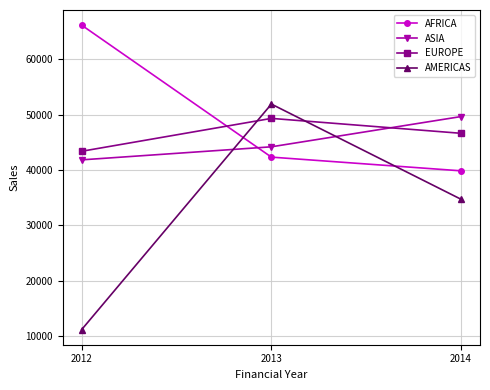

List the labels in order of AMERICAS value, smallest first.

2012, 2014, 2013